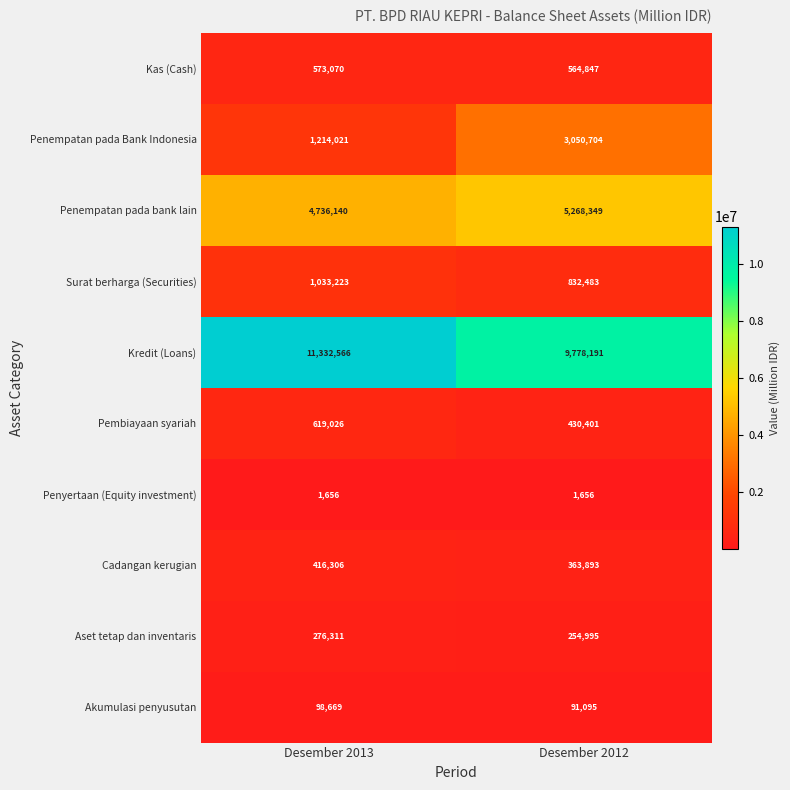

What is the sum of the Penempatan pada Bank Indonesia values at Desember 2012 and Desember 2013?

4264725